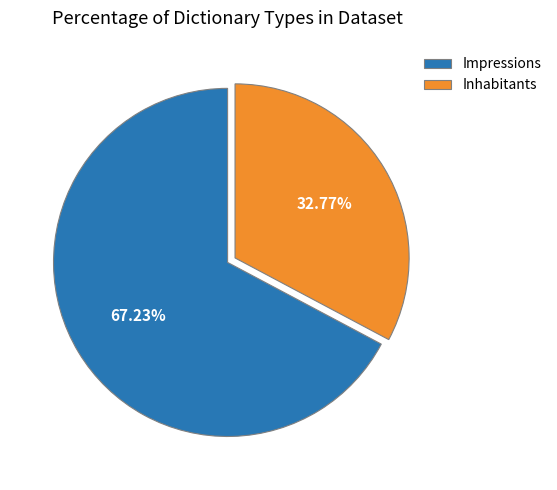

Is the sum of Impressions and Inhabitants greater than half?

Yes